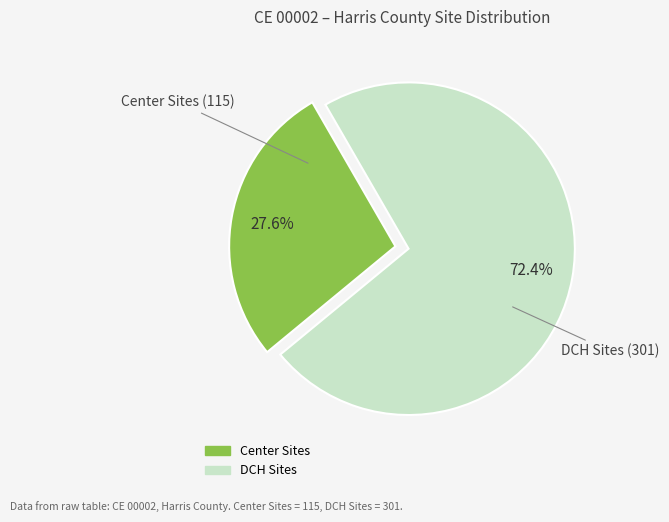

Between Center Sites and DCH Sites, which is larger?

DCH Sites